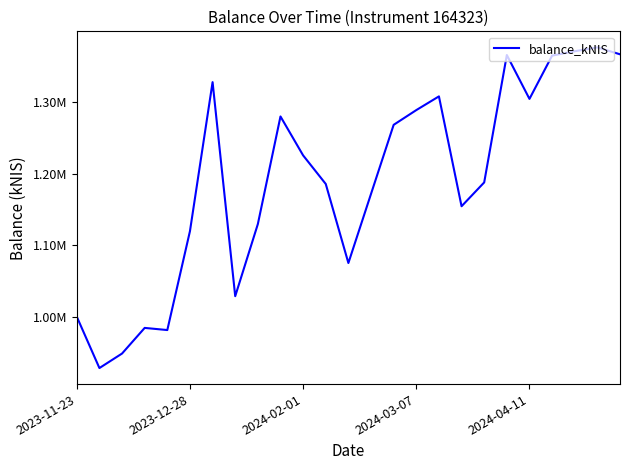

True or false: there are more than 2 points higher than both neighbors.

True